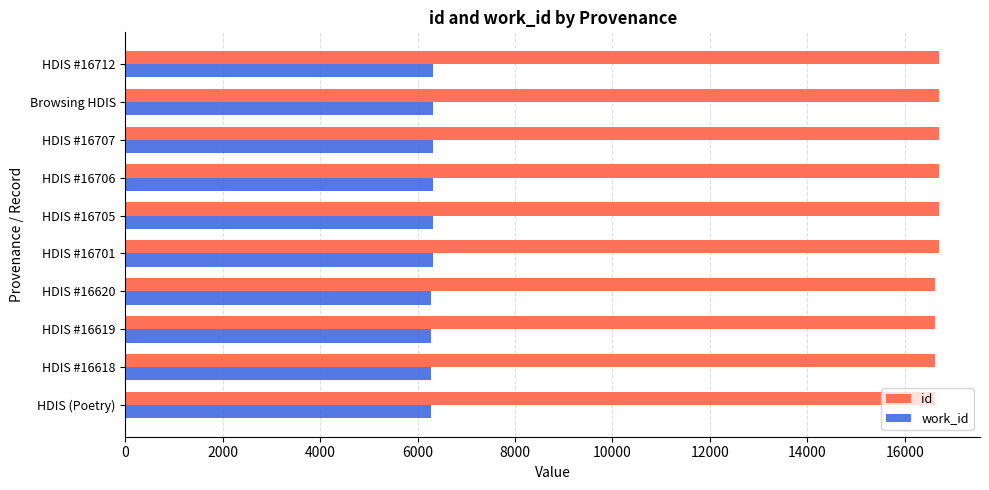

The id series shows 16707 at HDIS #16707. True or false?

True